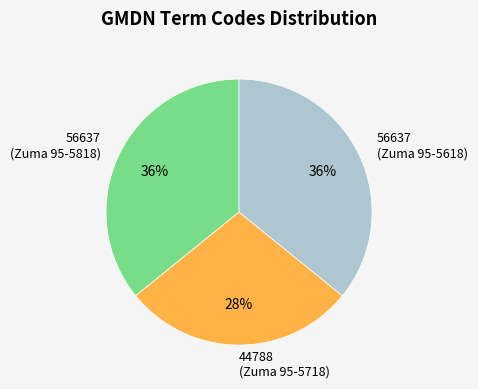

The 56637 (Zuma 95-5818) slice represents 49% of the pie. True or false?

False